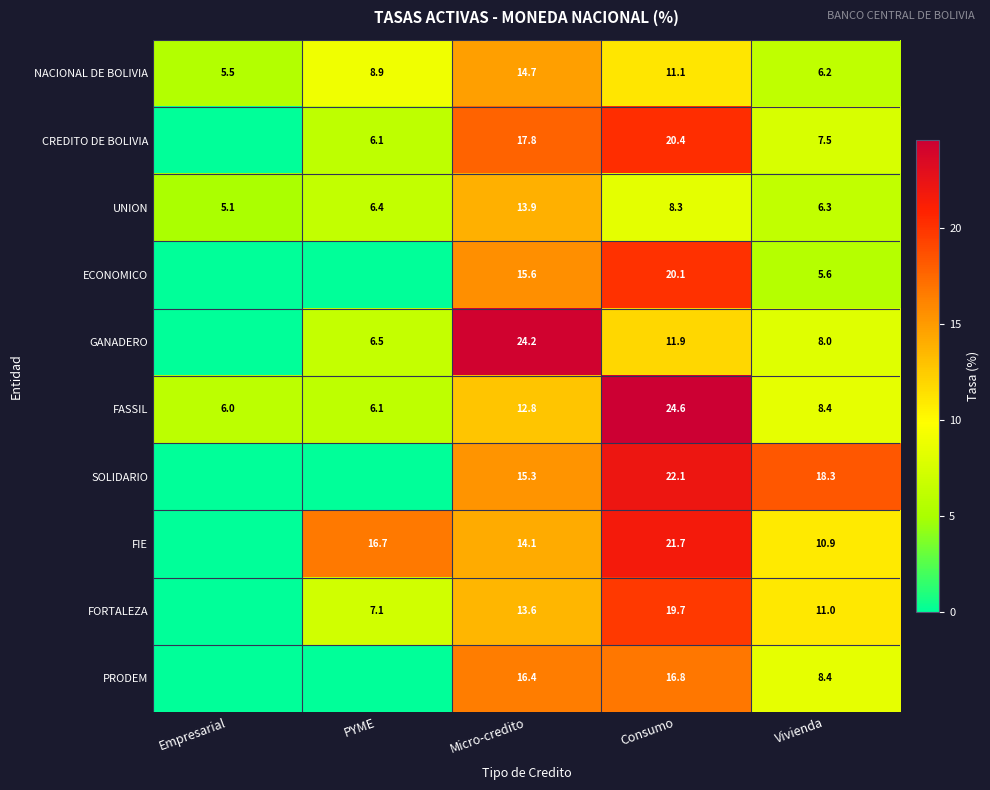

At Consumo, list the series in order from largest to smallest.

FASSIL, SOLIDARIO, FIE, CREDITO DE BOLIVIA, ECONOMICO, FORTALEZA, PRODEM, GANADERO, NACIONAL DE BOLIVIA, UNION